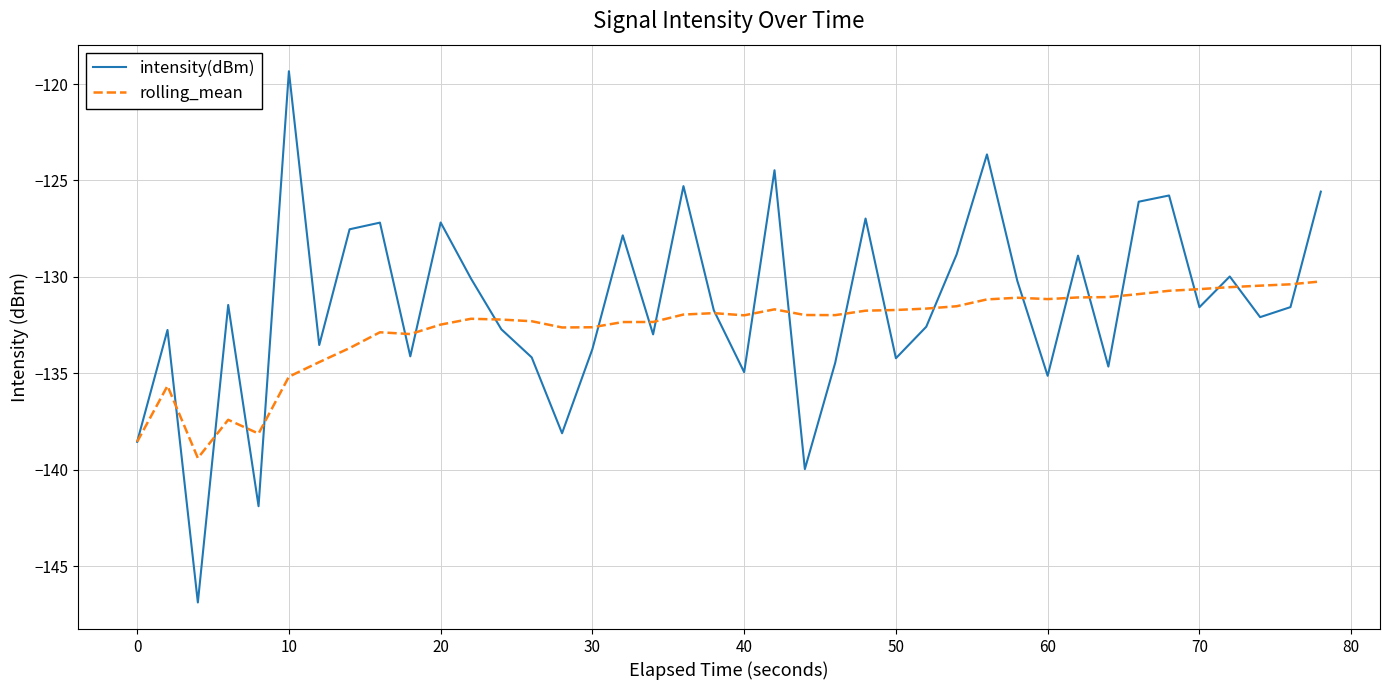

What is the lowest value of the intensity(dBm) series?

-146.9